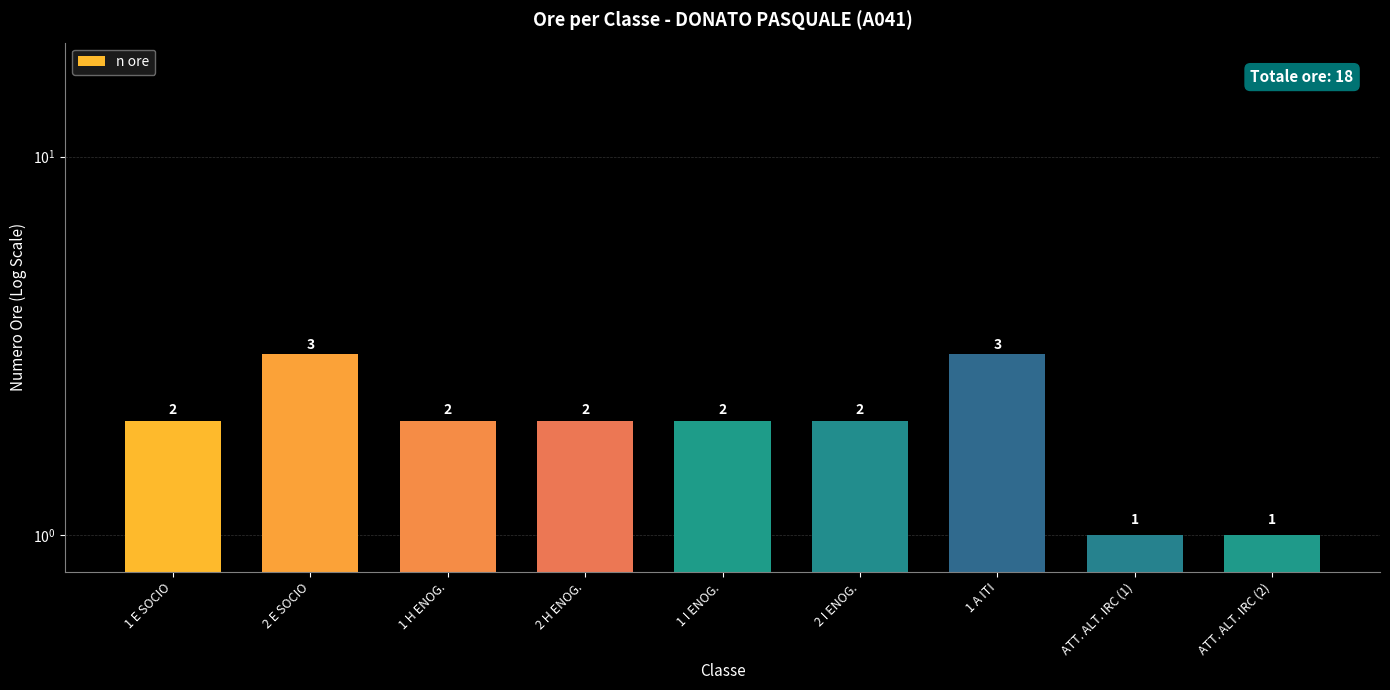

What value does the data have at 2 I ENOG.?

2